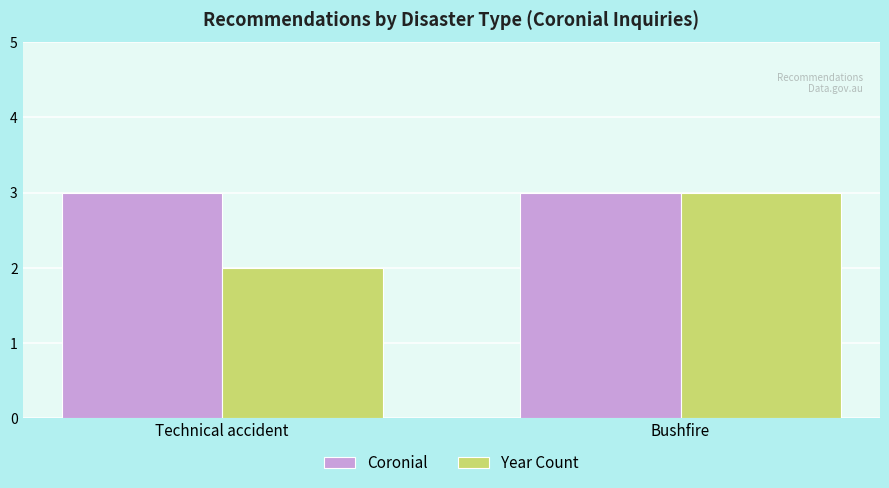

How many groups of bars are there?

2